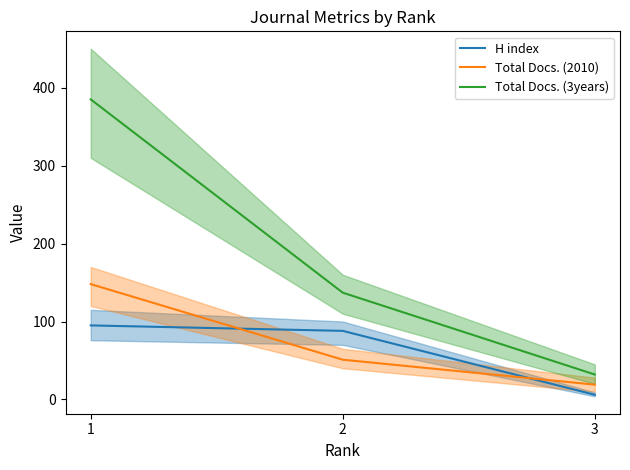

How many data points in Total Docs. (2010) are above 51?

1